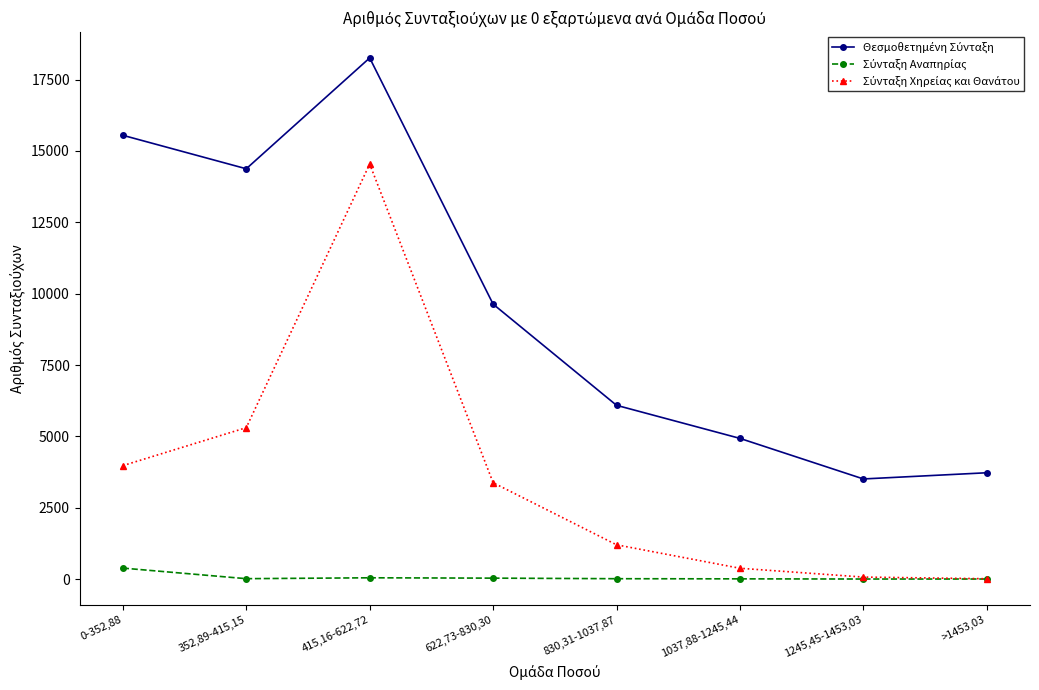

Which label corresponds to the largest value in the chart?

415,16-622,72